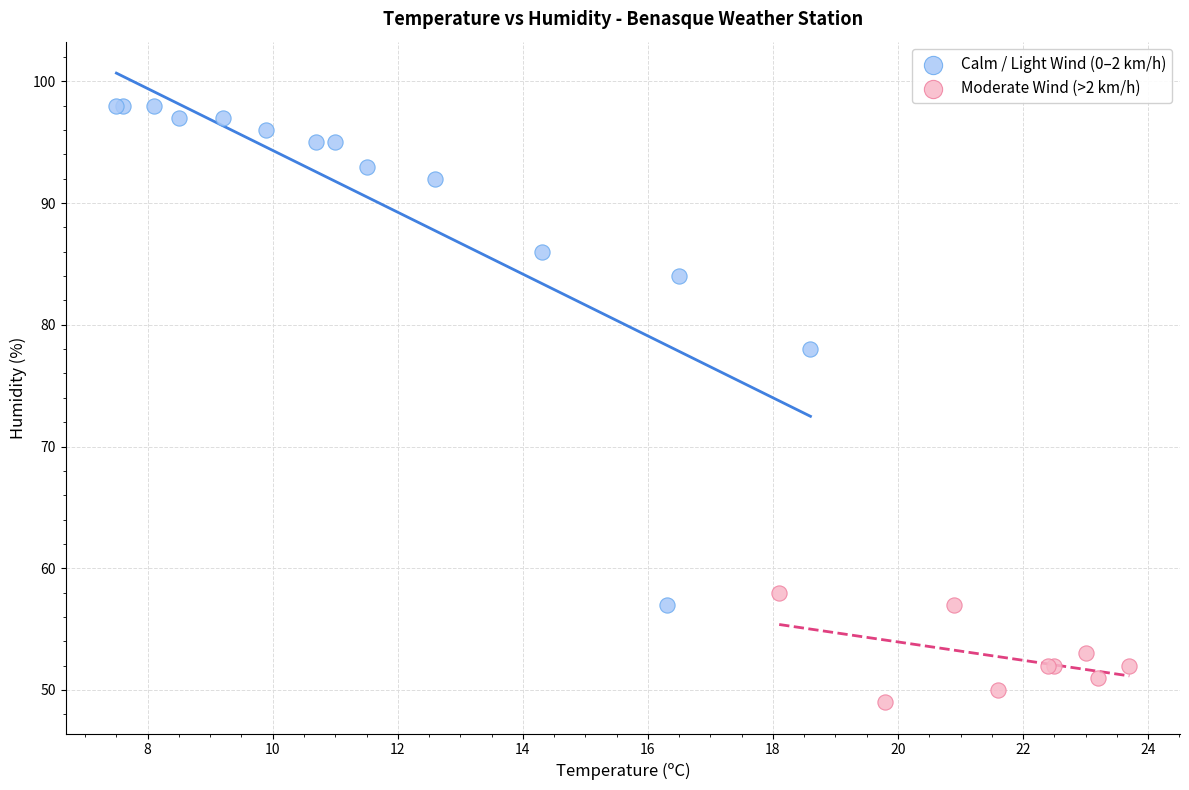

What are all the series names shown in the legend?

Calm / Light Wind (0–2 km/h), Moderate Wind (>2 km/h)